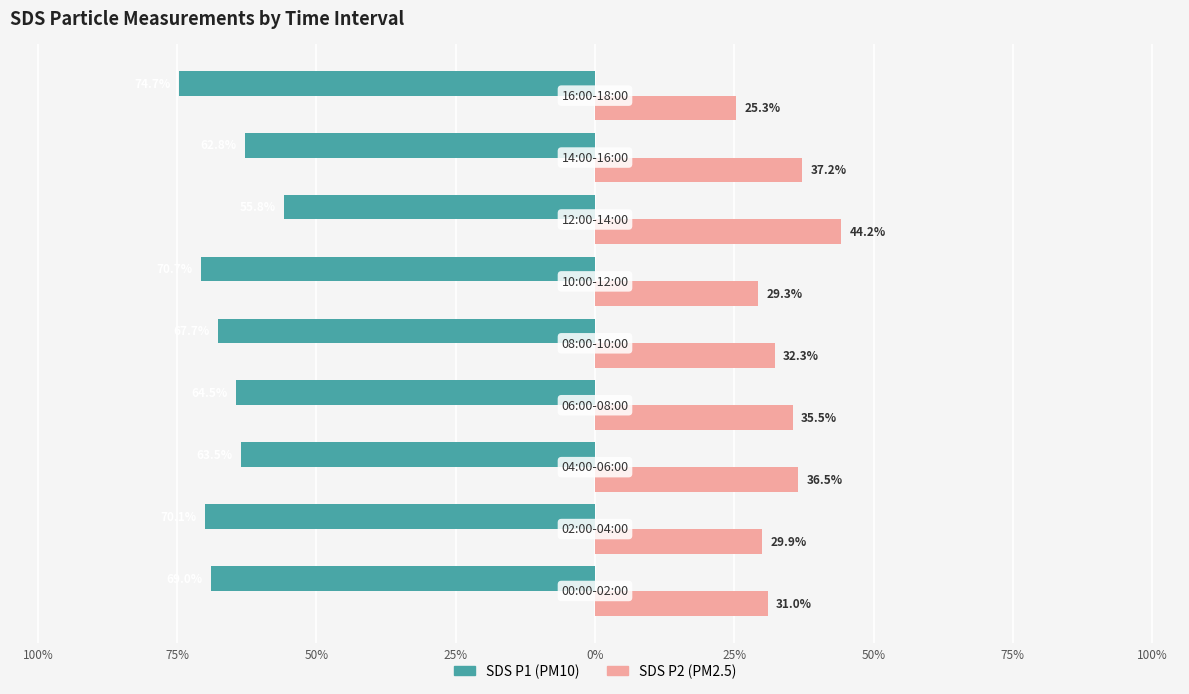

Reading right to left, transcribe all the data shown in this chart.

SDS_P1: 100%=-74.7	75%=-62.8	50%=-55.8	25%=-70.7	0%=-67.7	25%=-64.5	50%=-63.5	75%=-70.1	100%=-69.0
SDS_P2: 100%=25.3	75%=37.2	50%=44.2	25%=29.3	0%=32.3	25%=35.5	50%=36.5	75%=29.9	100%=31.0